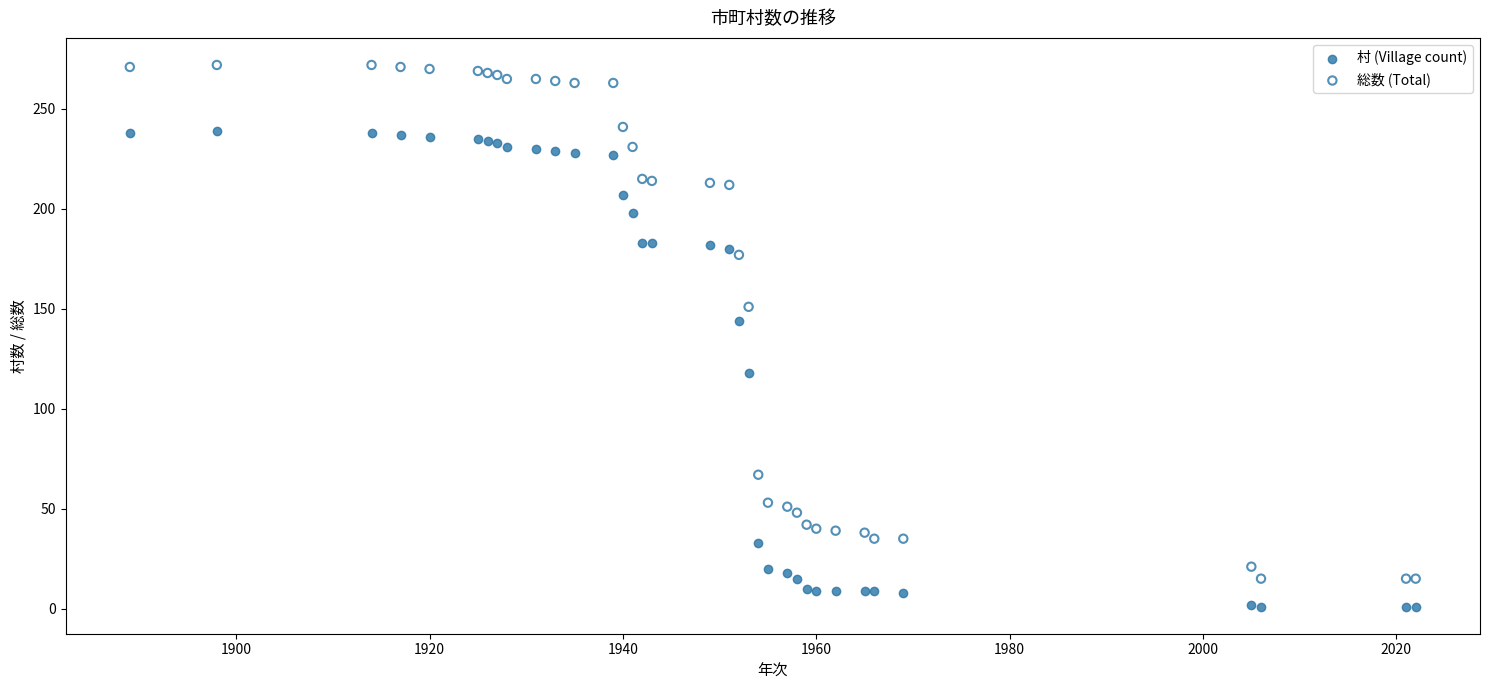

Across all series, what Y value is closest to 136?

144